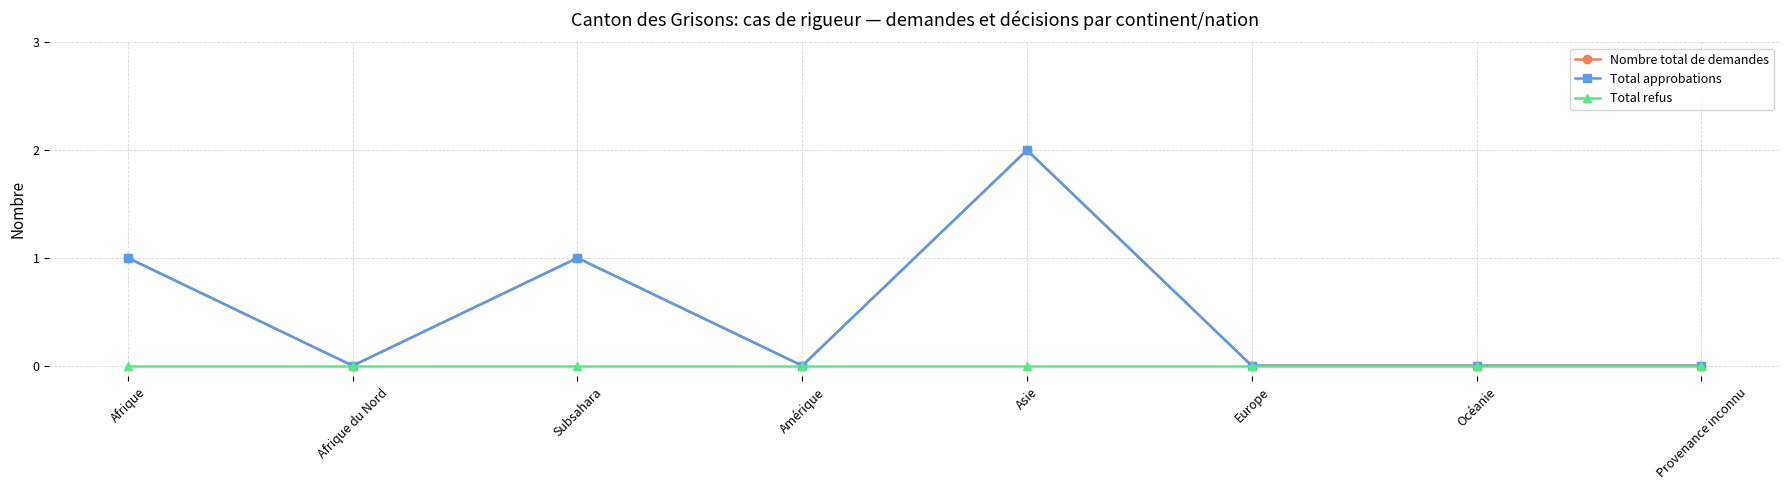

Does the chart have visible grid lines?

Yes